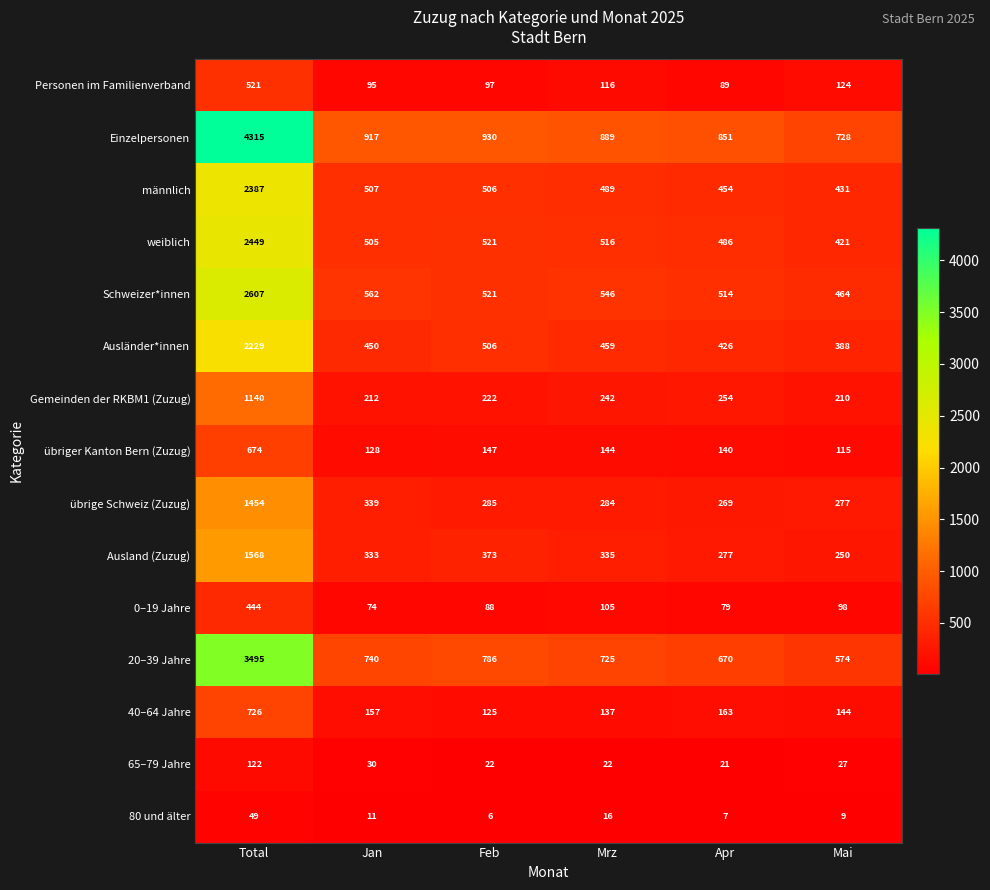

Is it true that 40–64 Jahre equals 45 at Mrz?

False